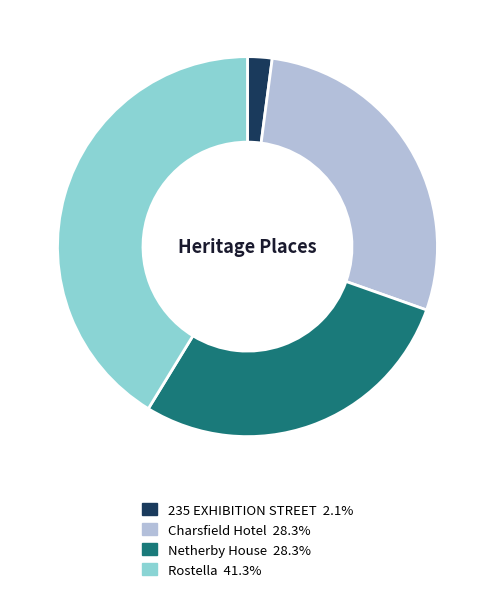

Is there a majority slice in this chart?

No